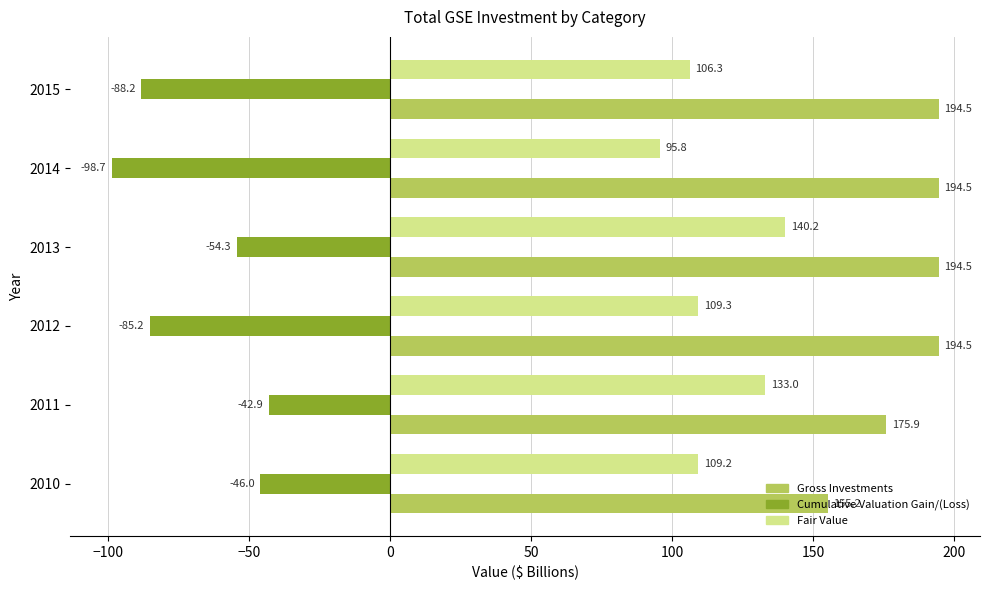

What is the difference between the second highest and minimum values in the Cumulative Valuation Gain/(Loss) series?

52.7